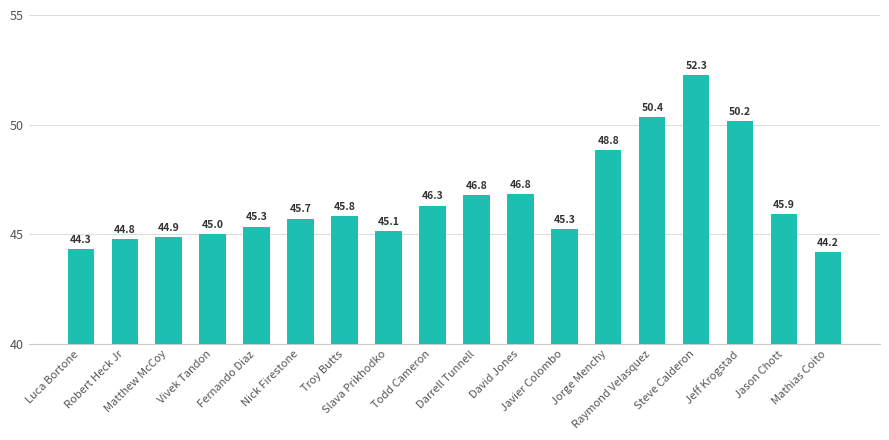

What position from the right is Jason Chott?

2